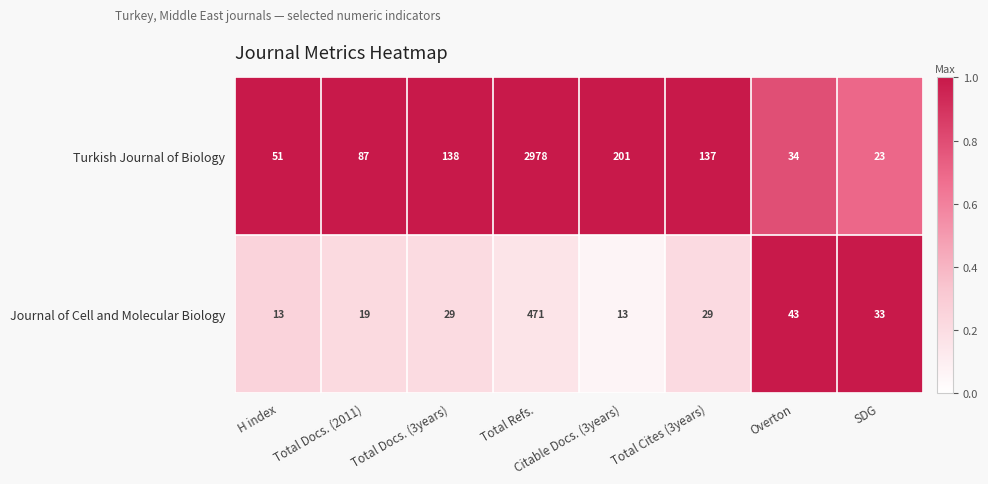

What is the maximum value shown in the chart?

2978